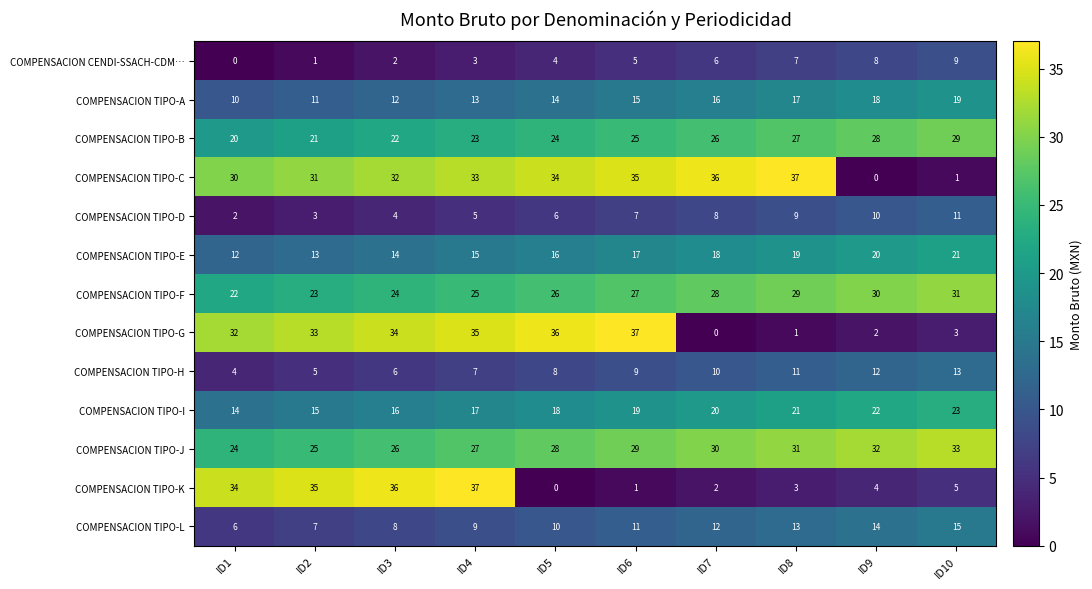

At which label does COMPENSACION CENDI-SSACH-CDM… reach its minimum?

ID1